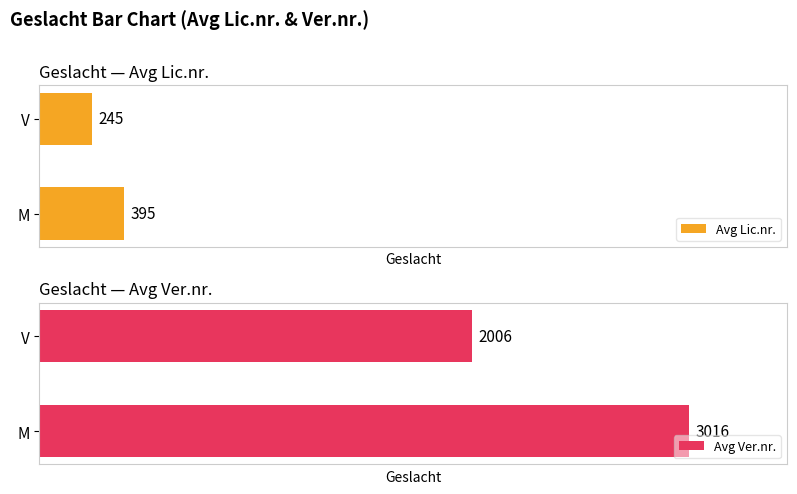

Reading left to right, extract all data points from this chart.

Avg Lic.nr.: 395	245
Avg Ver.nr.: 3016	2006